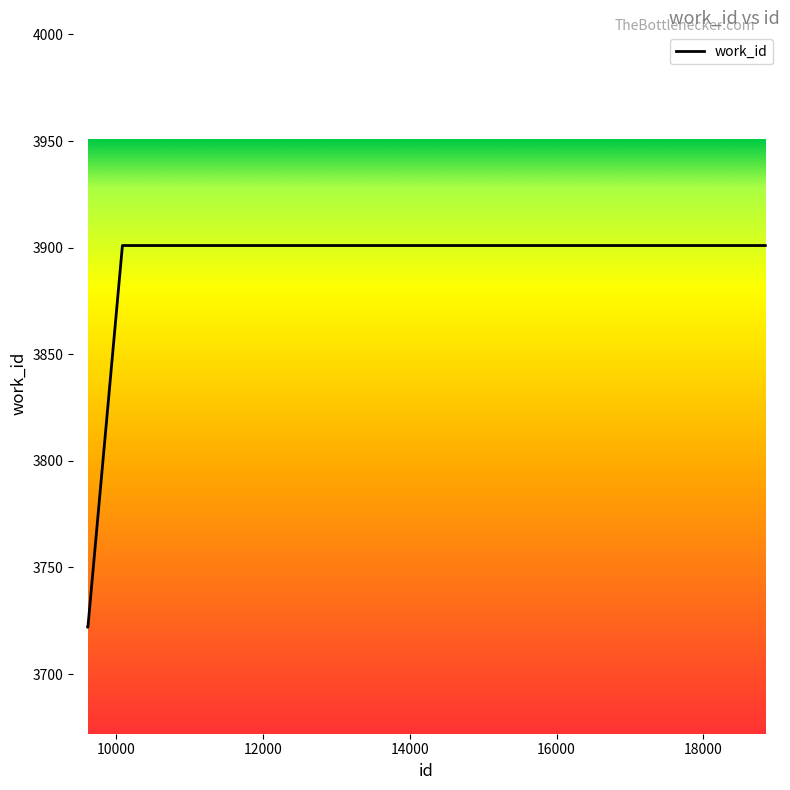

What is the difference between the maximum and second lowest values?

179